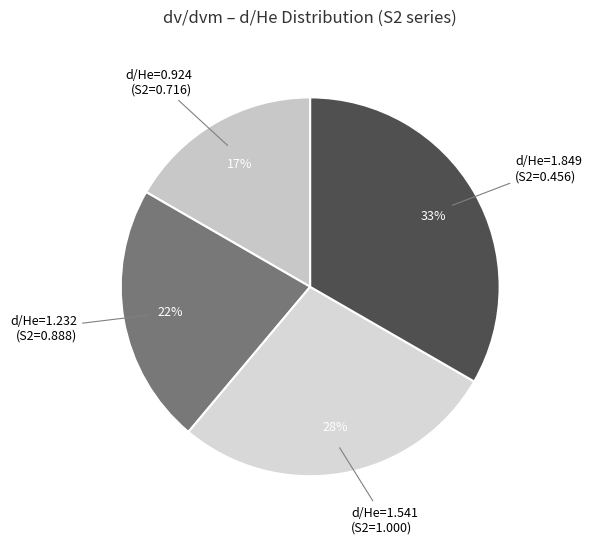

To the nearest percent, what is the combined percentage of d/He=1.541 (S2=1.000) and d/He=1.232 (S2=0.888)?

50%